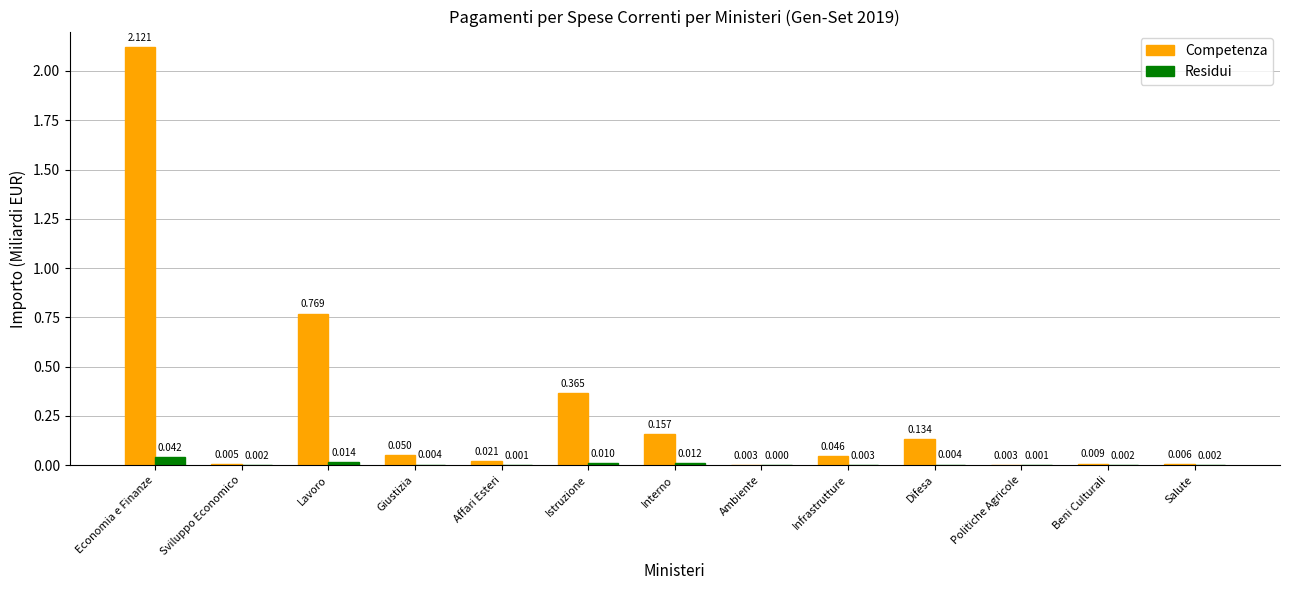

At which category does the chart reach its peak across all series?

Economia e Finanze